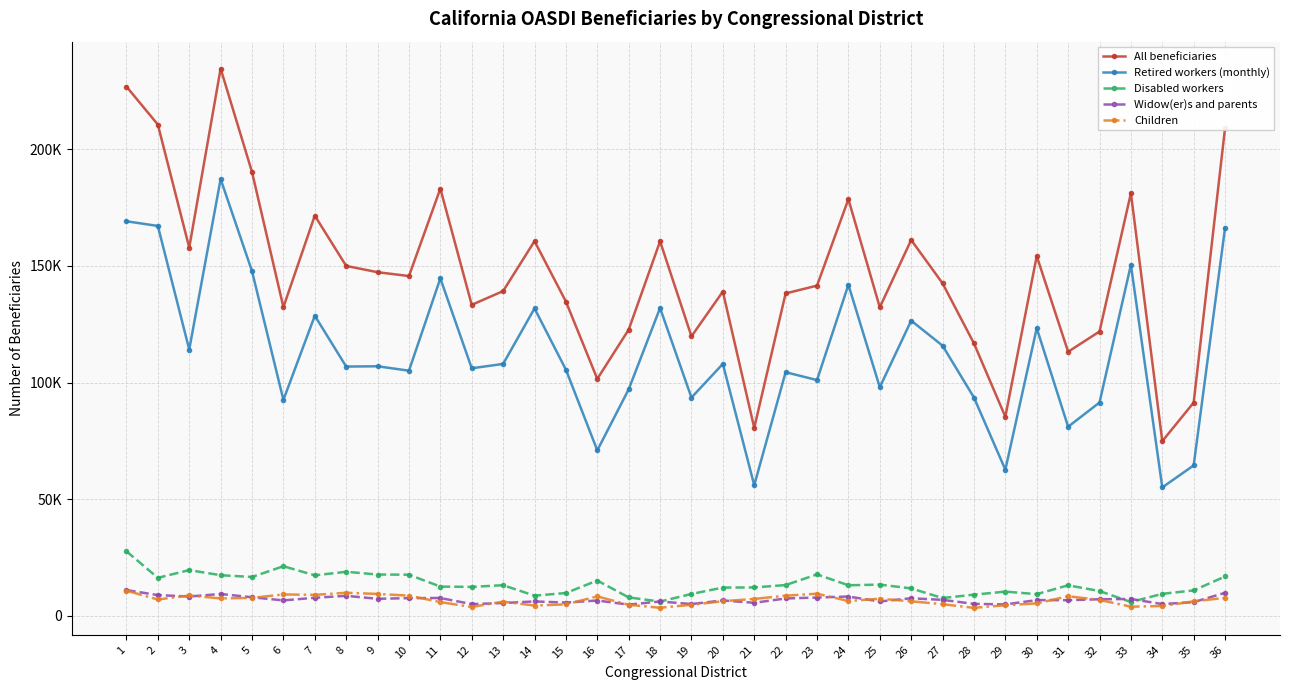

What are all the series names shown in the legend?

All beneficiaries, Retired workers (monthly), Disabled workers, Widow(er)s and parents, Children